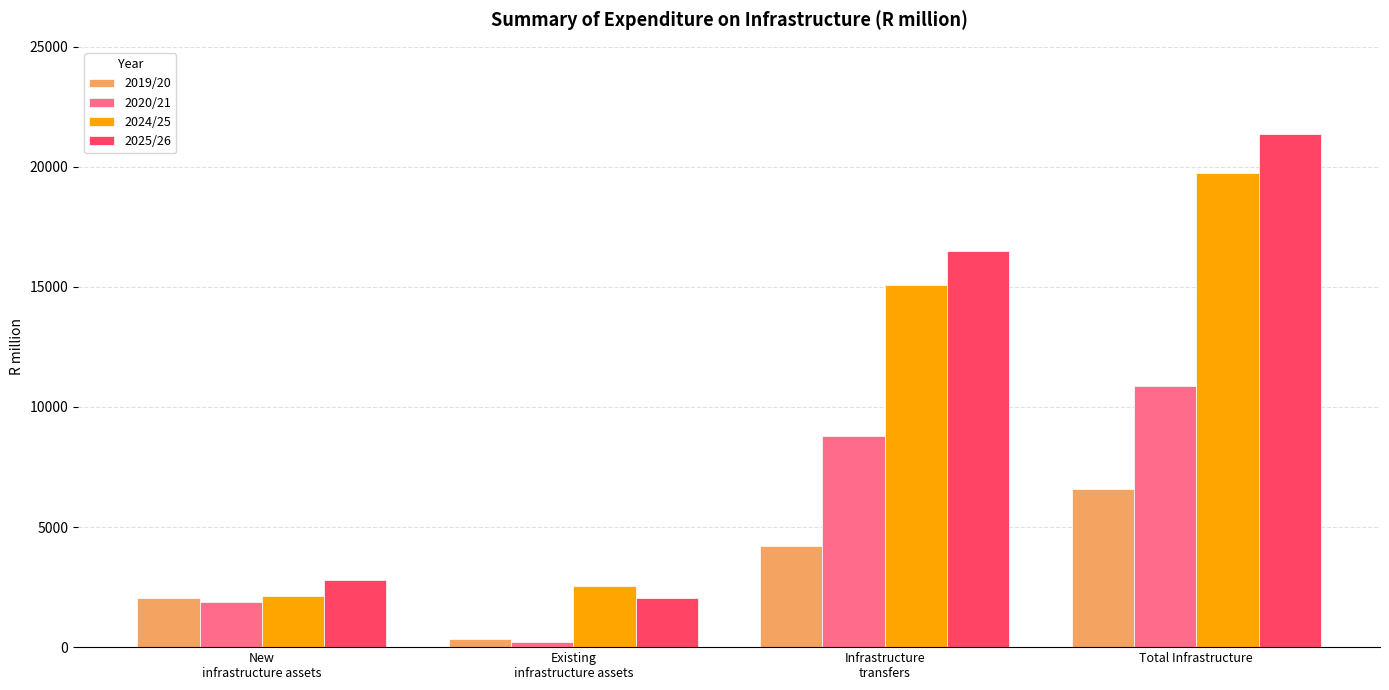

Which category has the lowest value across all series?

Existing
infrastructure assets